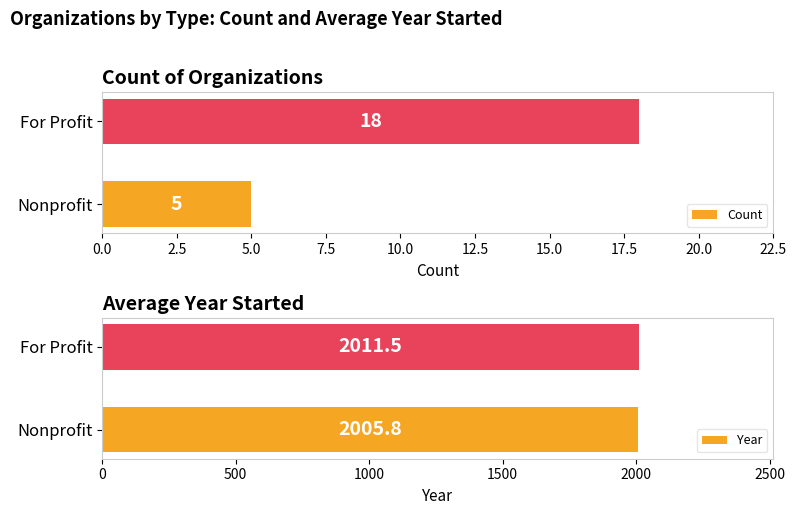

What is the maximum value for Count?

18